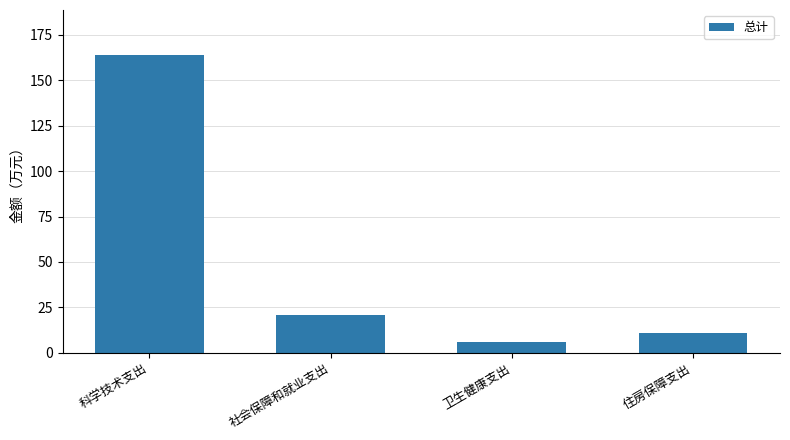

Reading left to right, what are all the values shown in this chart?

科学技术支出=164.1	社会保障和就业支出=21.1	卫生健康支出=6.0	住房保障支出=10.7